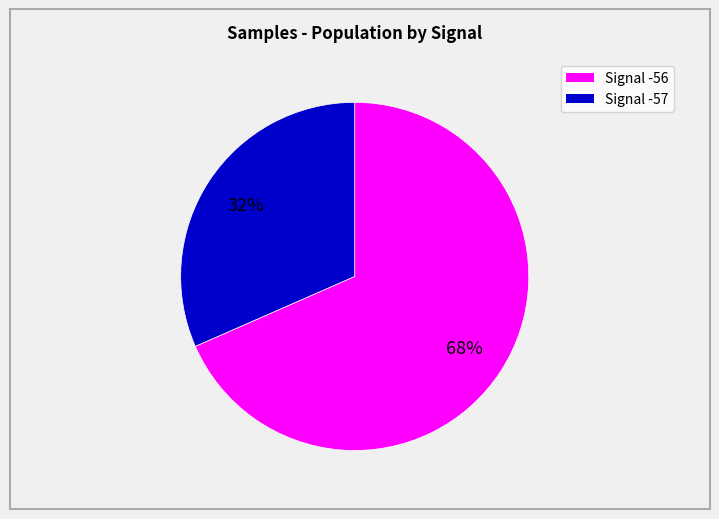

To the nearest percent, what is the average slice percentage?

50%